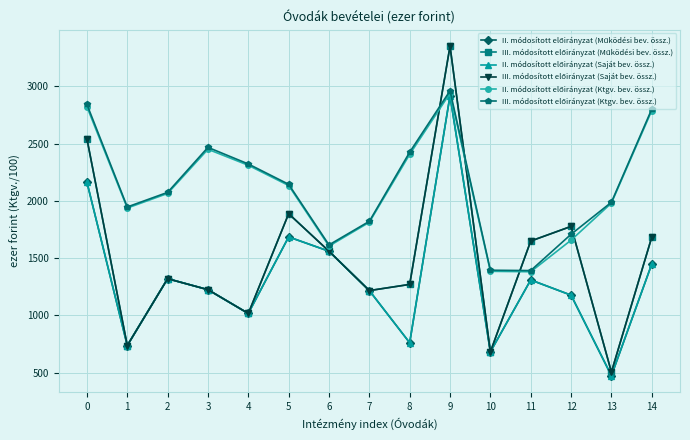

Rank the series at 12 from lowest to highest value.

II. módosított előirányzat (Működési bev. össz.), II. módosított előirányzat (Saját bev. össz.), II. módosított előirányzat (Ktgv. bev. össz.), III. módosított előirányzat (Ktgv. bev. össz.), III. módosított előirányzat (Működési bev. össz.), III. módosított előirányzat (Saját bev. össz.)